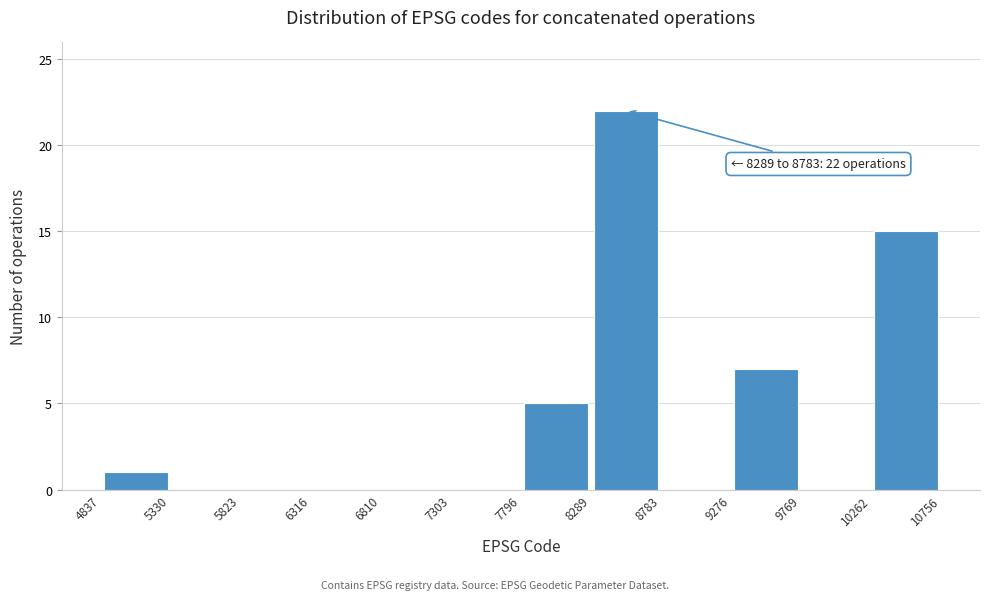

Which range on the x-axis has the tallest bar?

8289 to 8783